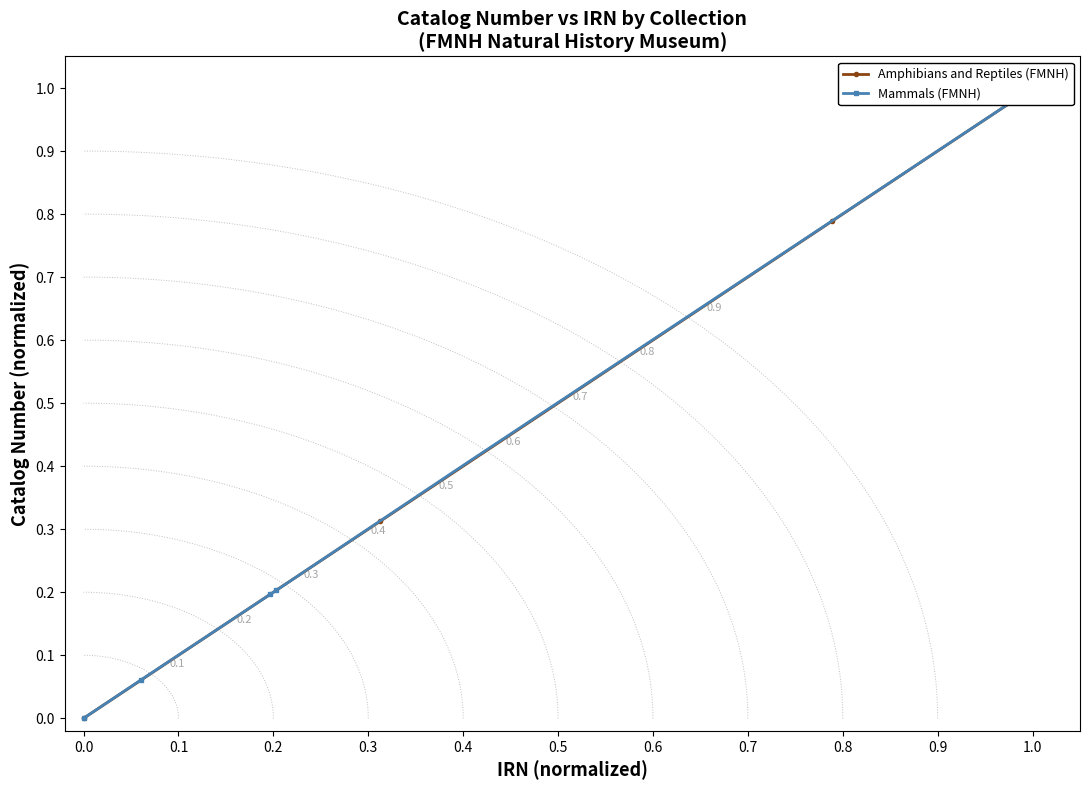

Rank the series at 0.7 from lowest to highest value.

Mammals (FMNH), Amphibians and Reptiles (FMNH)